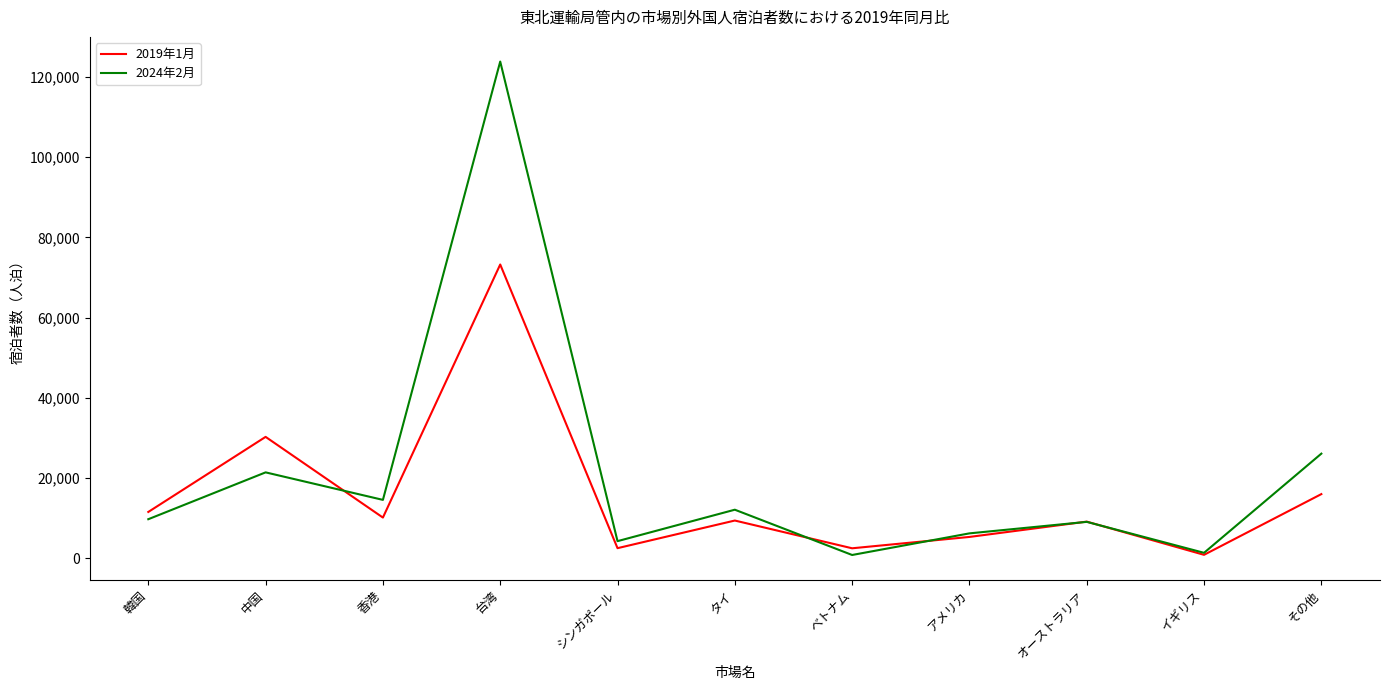

How many categories are shown in the chart?

11